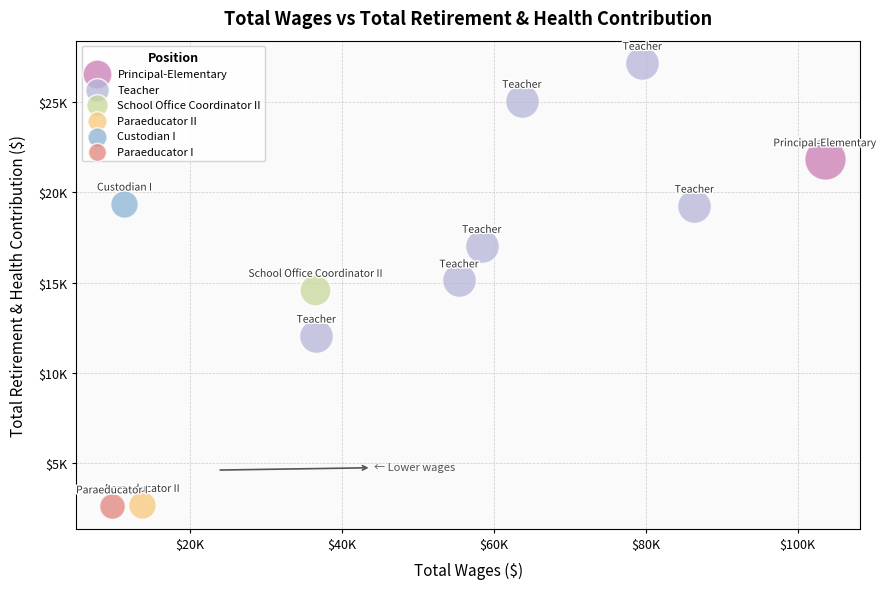

What are all the series names shown in the legend?

Principal-Elementary, Teacher, School Office Coordinator II, Paraeducator II, Custodian I, Paraeducator I